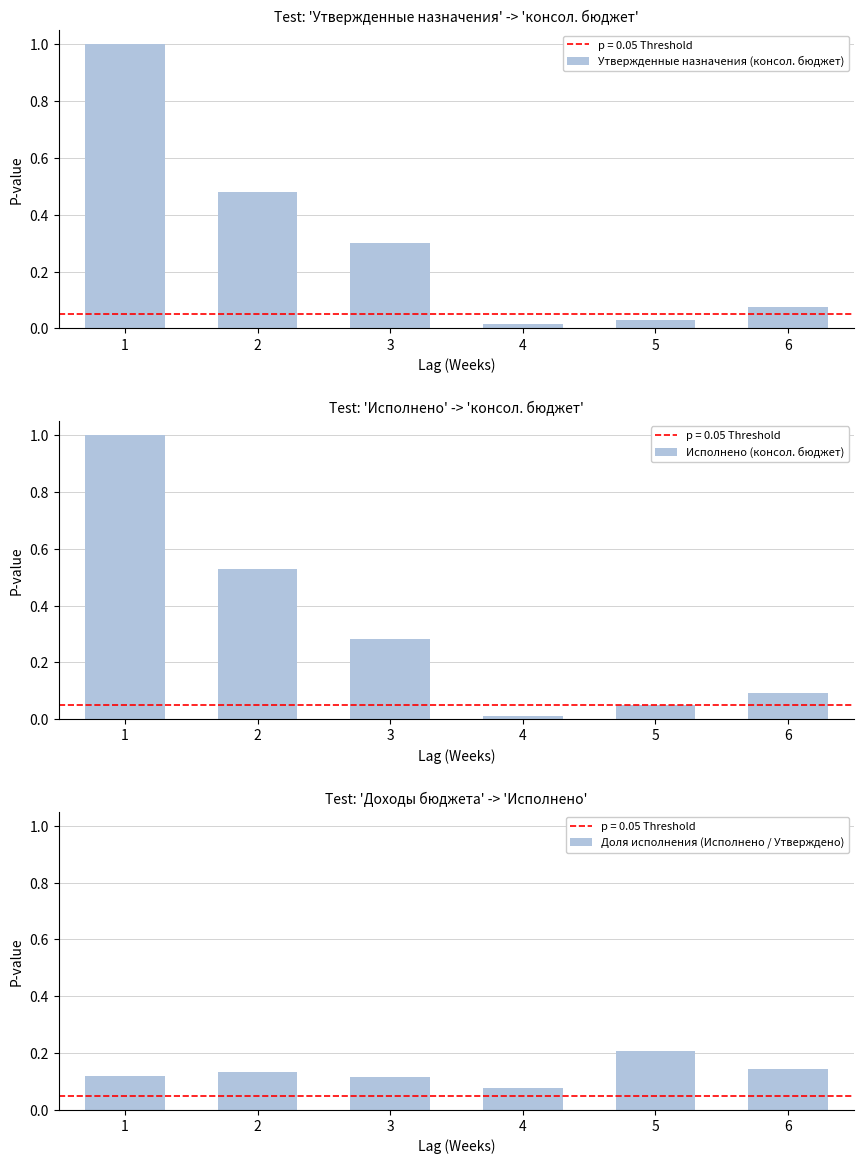

True or false: Исполнено (консол. бюджет) has a value of 0.1 at 5.

False